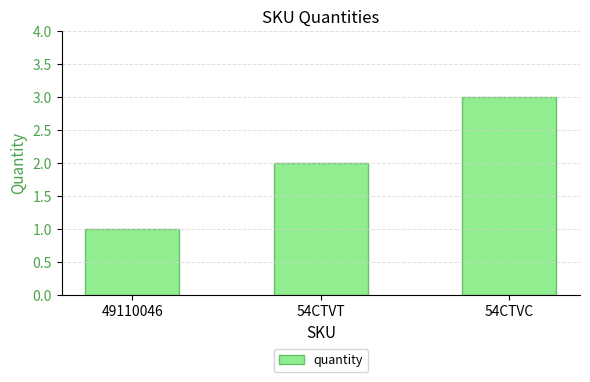

Which category has the lowest value across all series?

49110046